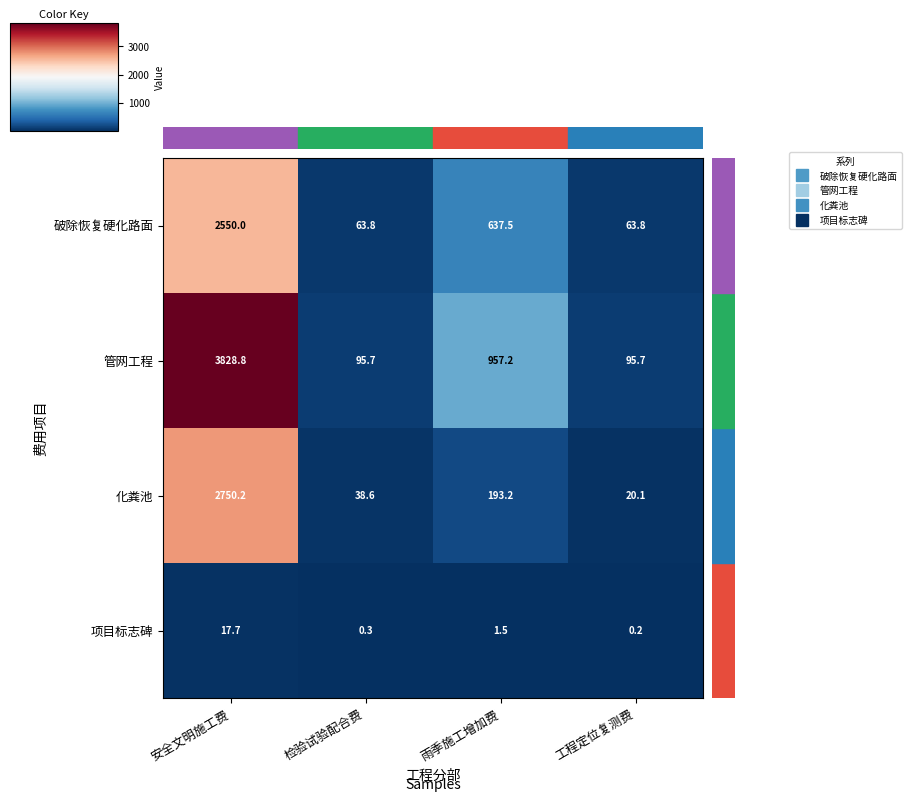

How many series are shown in this chart?

4